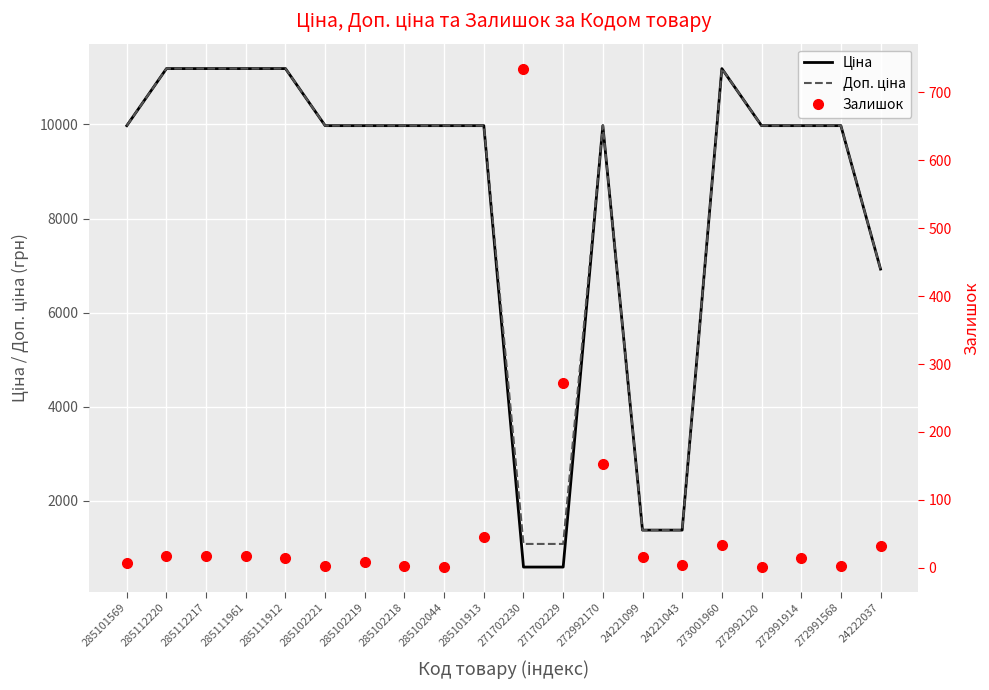

True or false: Доп. ціна and Залишок cross at least once.

False